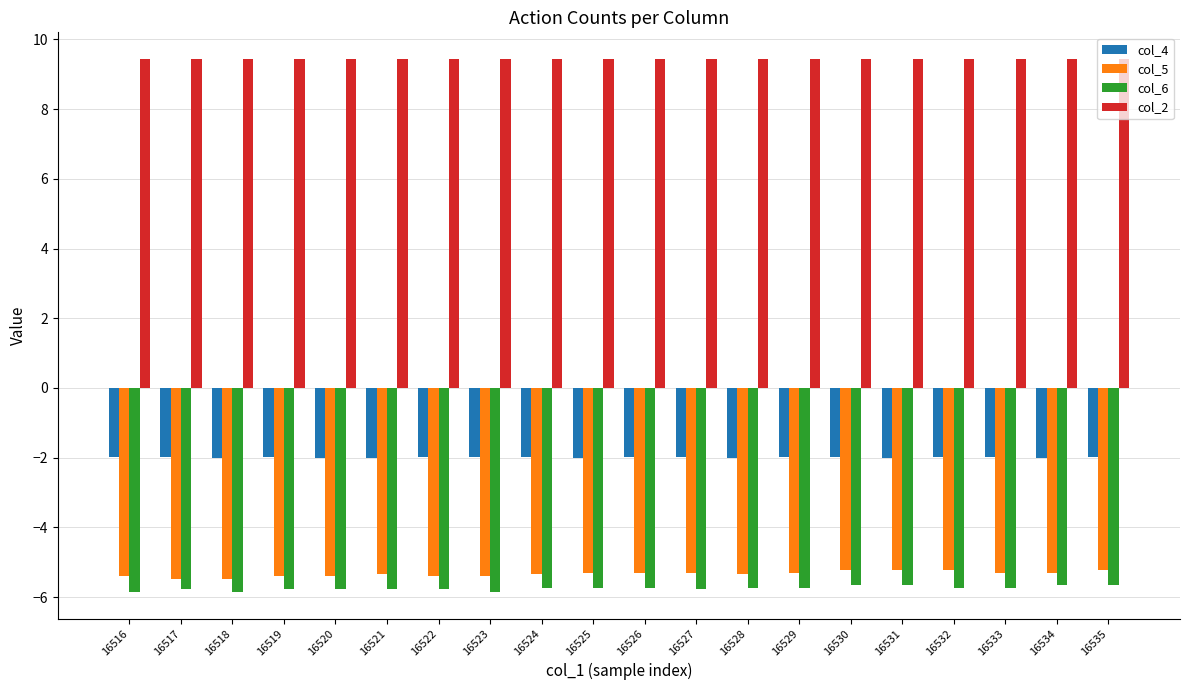

What is the spread (max minus min) of values at 16533?

15.2